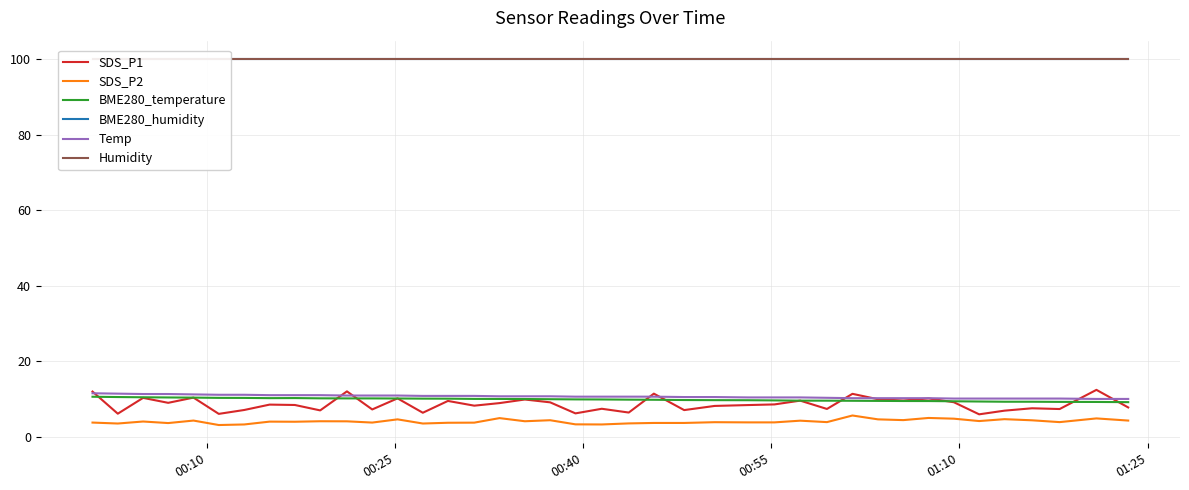

What is the highest value of the SDS_P1 series?

12.5